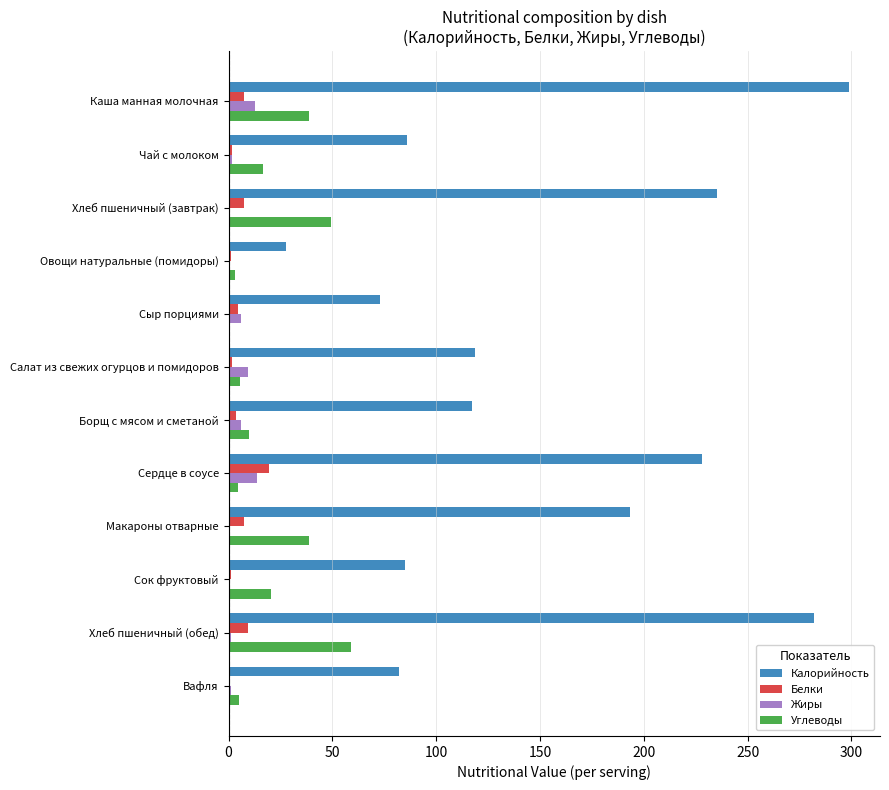

True or false: Калорийность has a value of 123.7 at Хлеб пшеничный (завтрак).

False